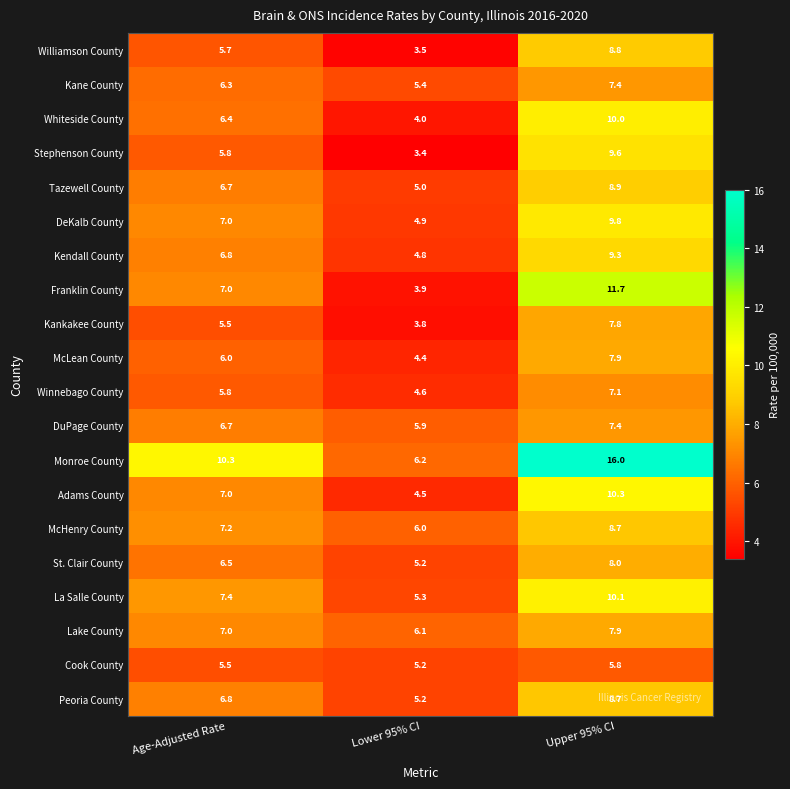

Rank the categories by DeKalb County value from lowest to highest.

Lower 95% CI, Age-Adjusted Rate, Upper 95% CI